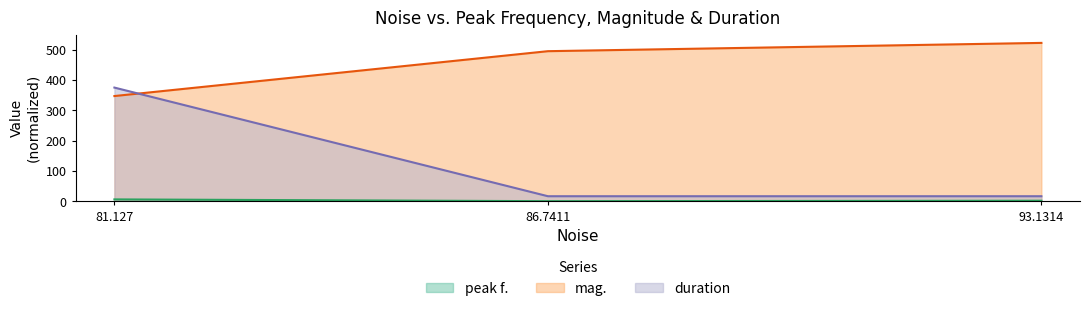

What is the label of the 2nd point from the left?

86.7411